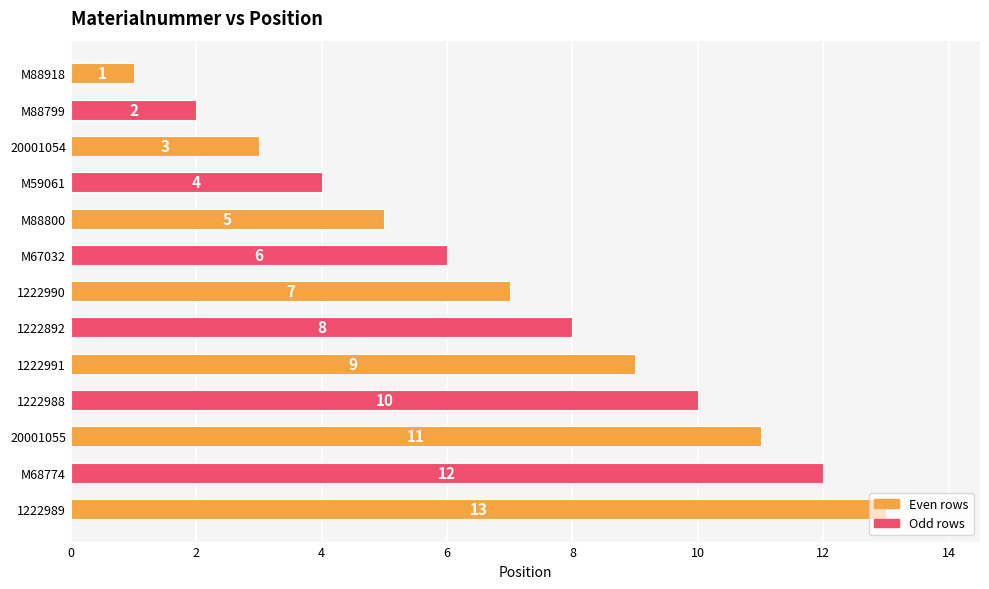

Rank the categories by value from lowest to highest.

M88918, M88799, 20001054, M59061, M88800, M67032, 1222990, 1222892, 1222991, 1222988, 20001055, M68774, 1222989